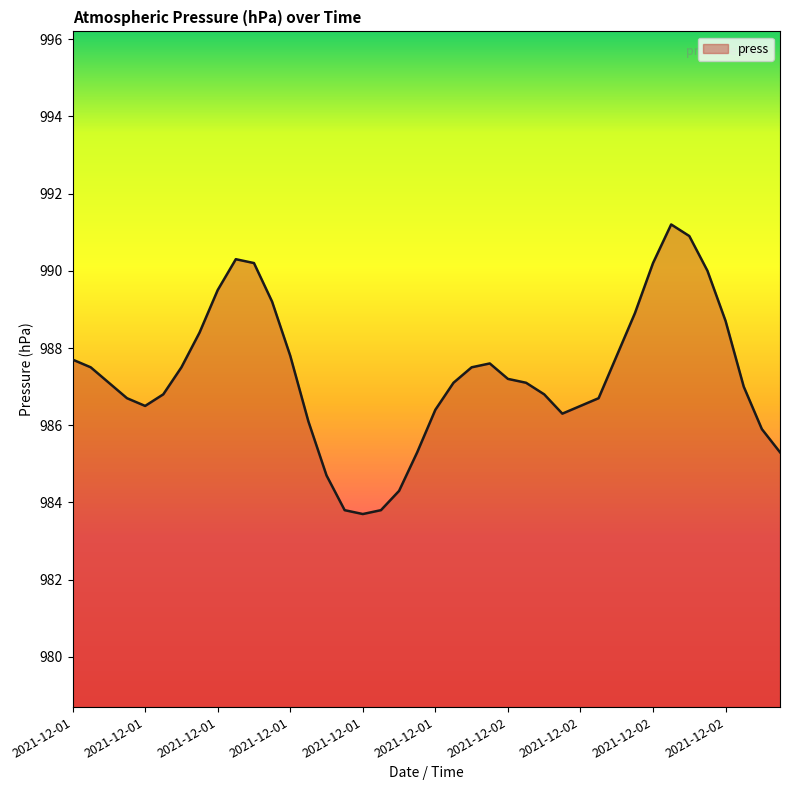

What is the smallest value displayed?

983.7